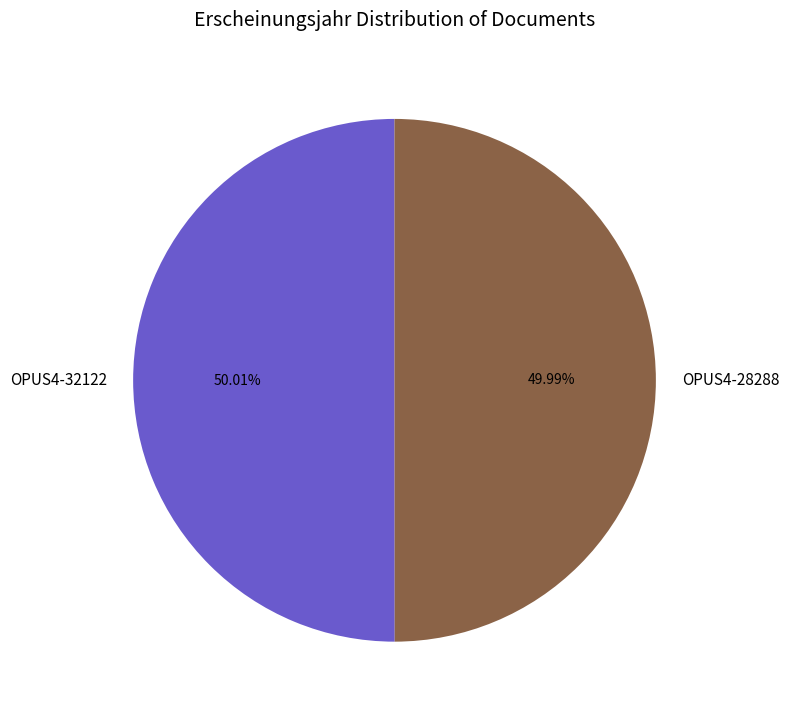

Approximately how many times larger is the value at OPUS4-28288 compared to OPUS4-32122?

1.0